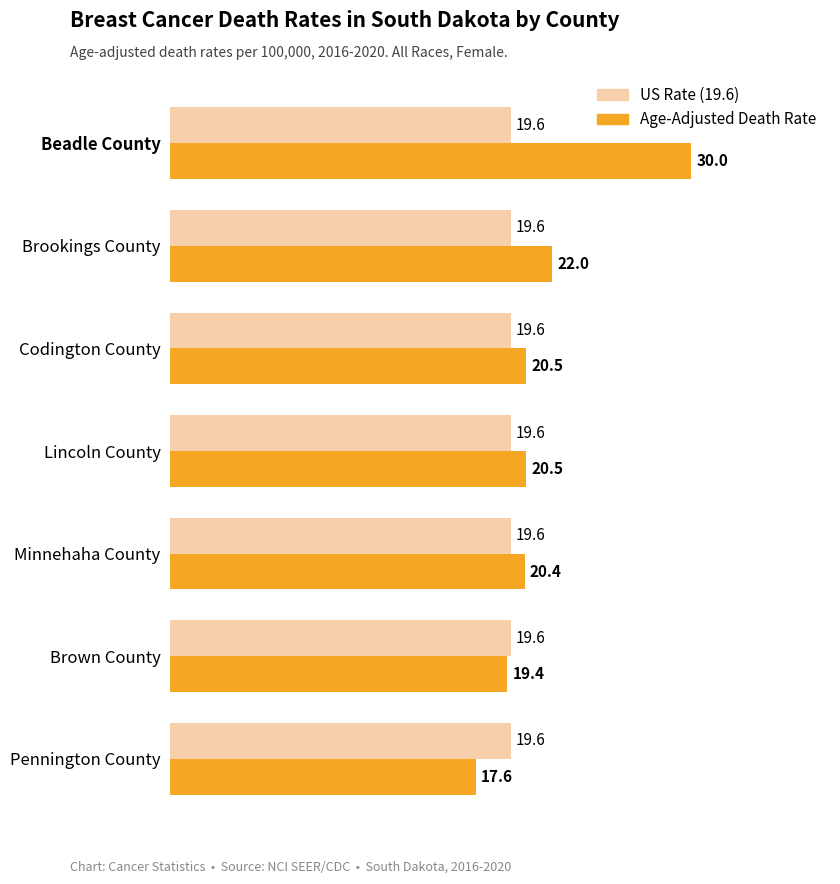

What is the average value of the US Rate (19.6) series?

19.6